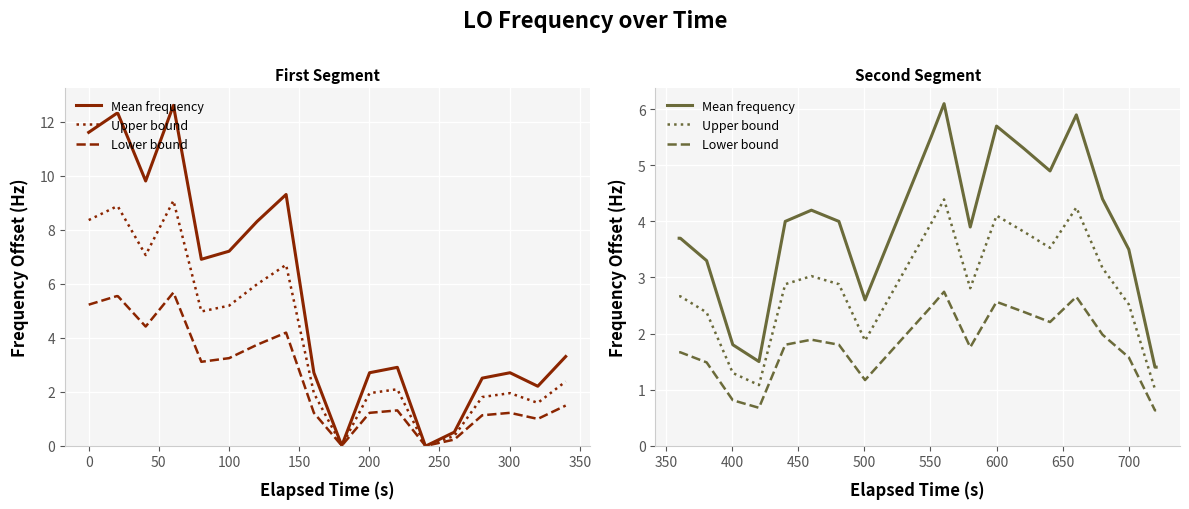

How many data points in Upper bound are less than 2?

5